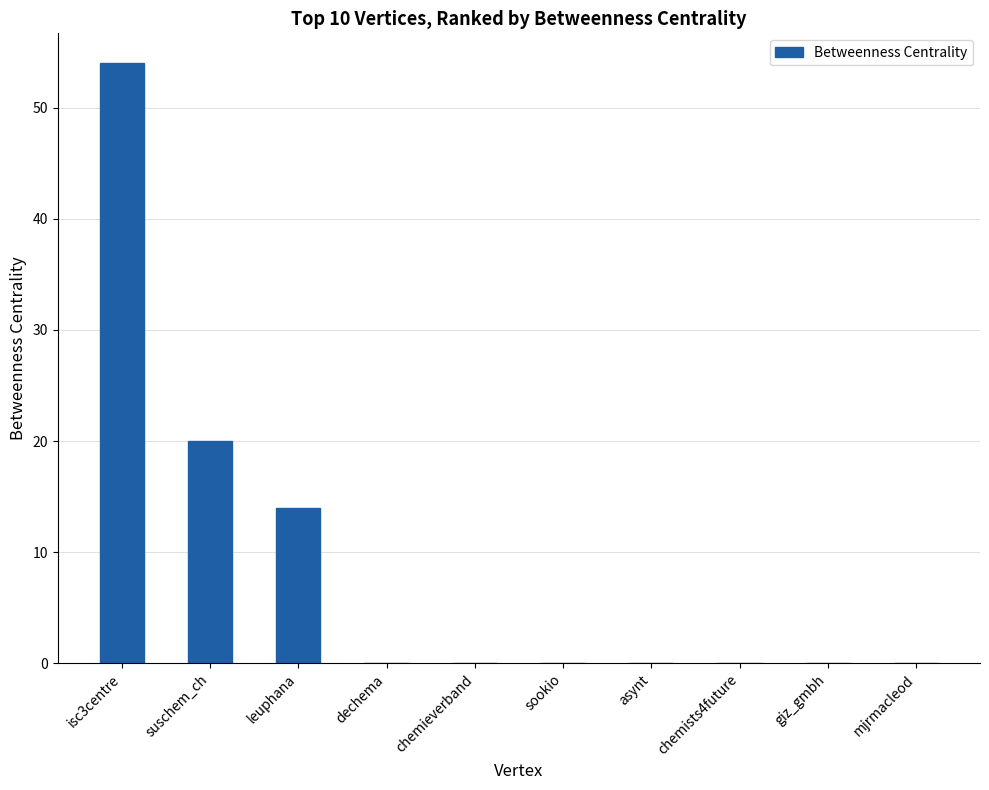

At which category does the chart reach its peak across all series?

isc3centre